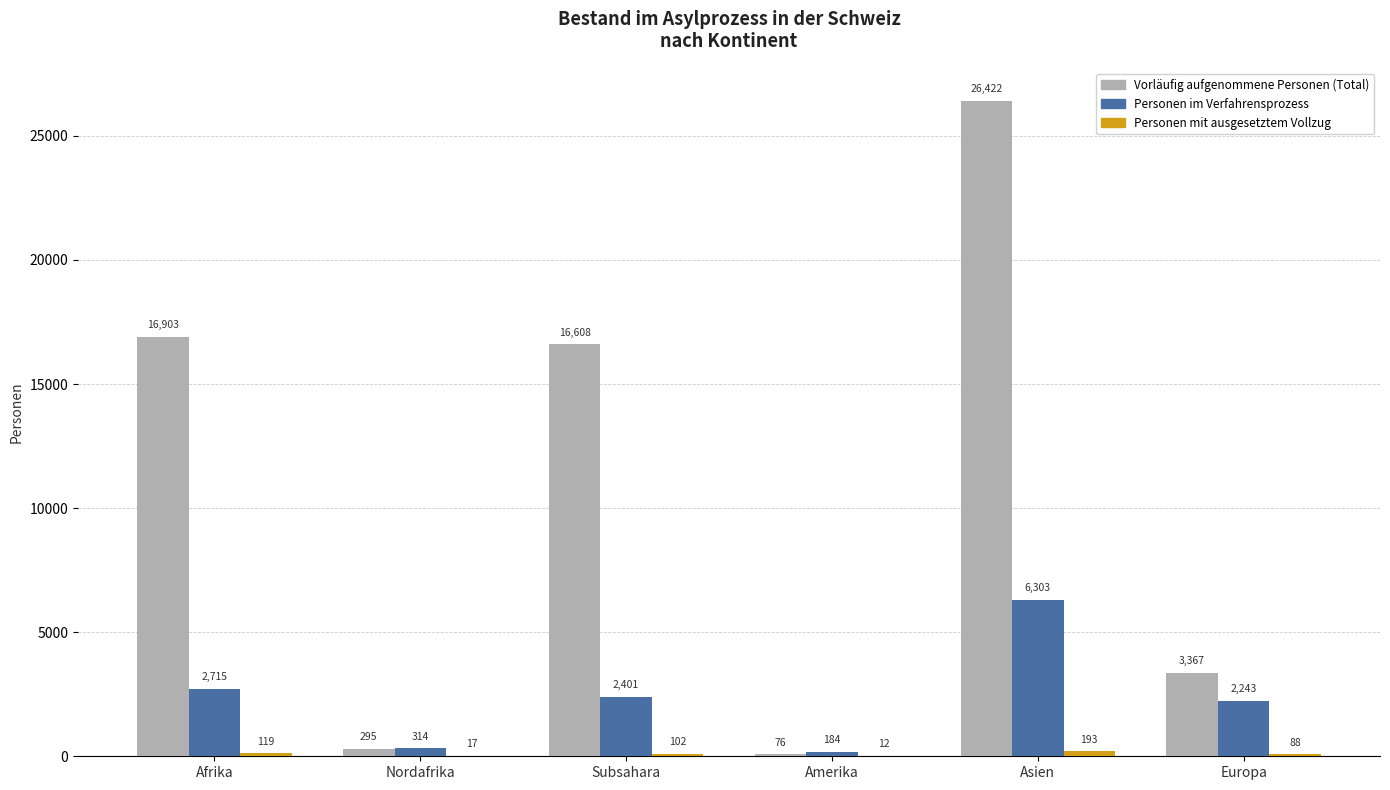

Between Afrika and Subsahara, which series saw the biggest shift?

Personen im Verfahrensprozess